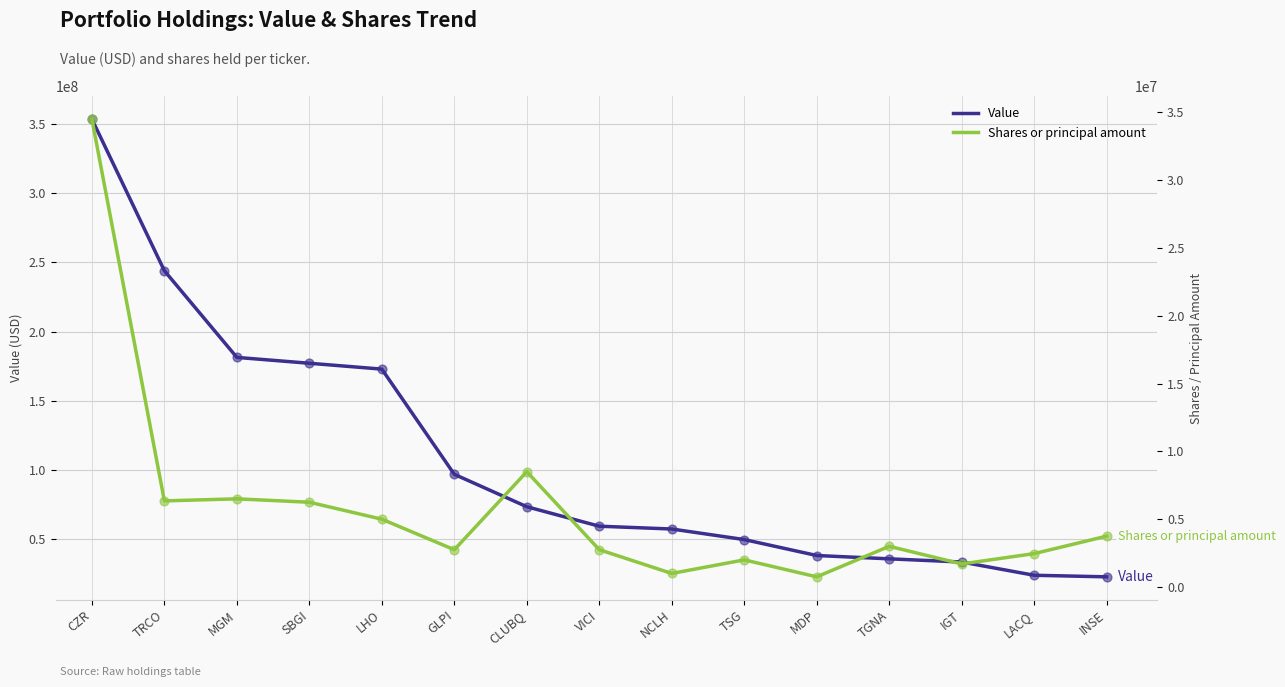

Which series contains the lowest Y value?

Shares or principal amount